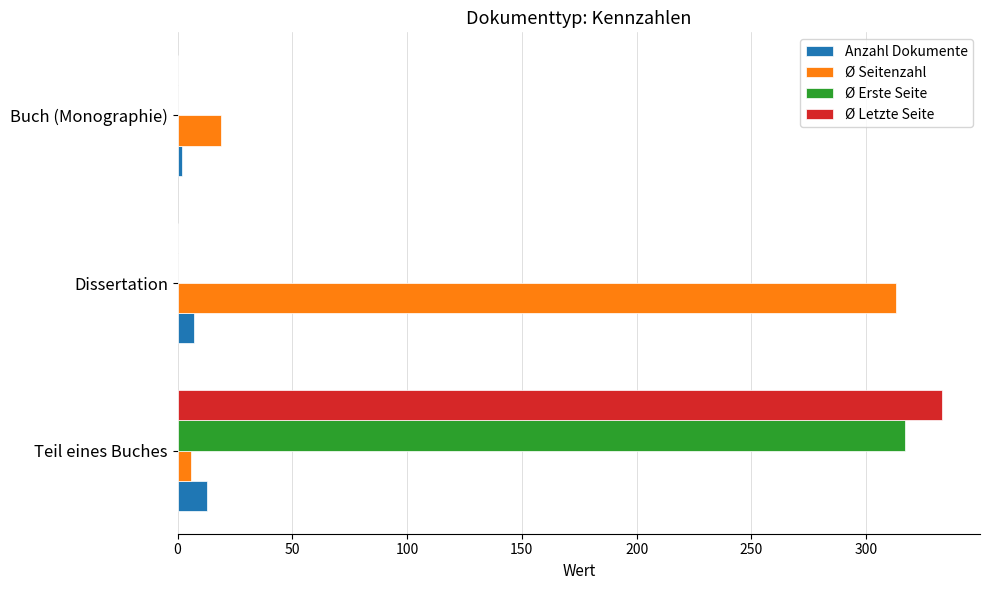

What value does the Anzahl Dokumente series have at Dissertation?

7.0